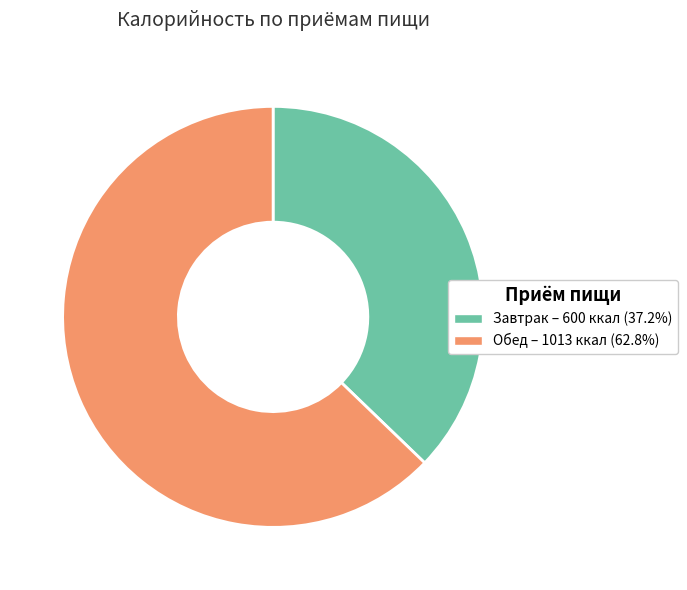

Which has a higher value, Завтрак or Обед?

Обед